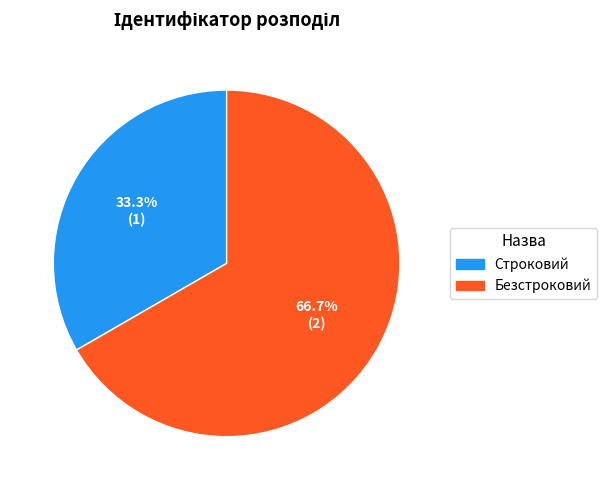

What percentage is NOT represented by Безстроковий?

33.3%